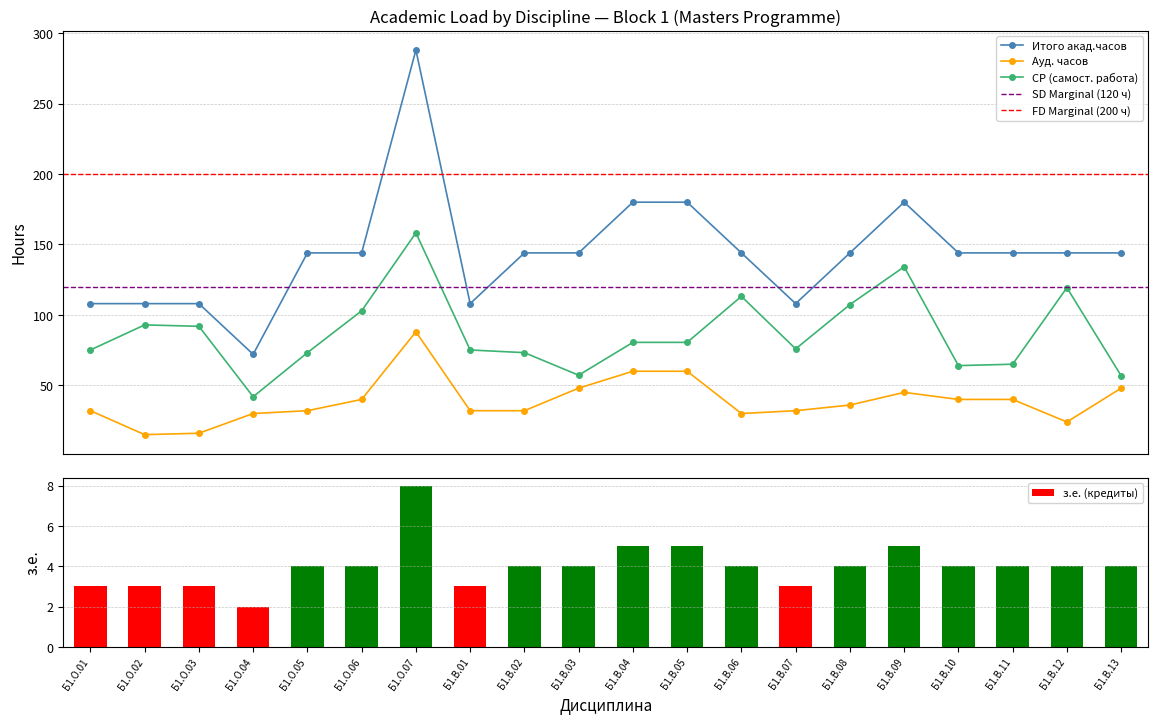

At which label does з.е. (кредиты) reach its peak?

Б1.О.07